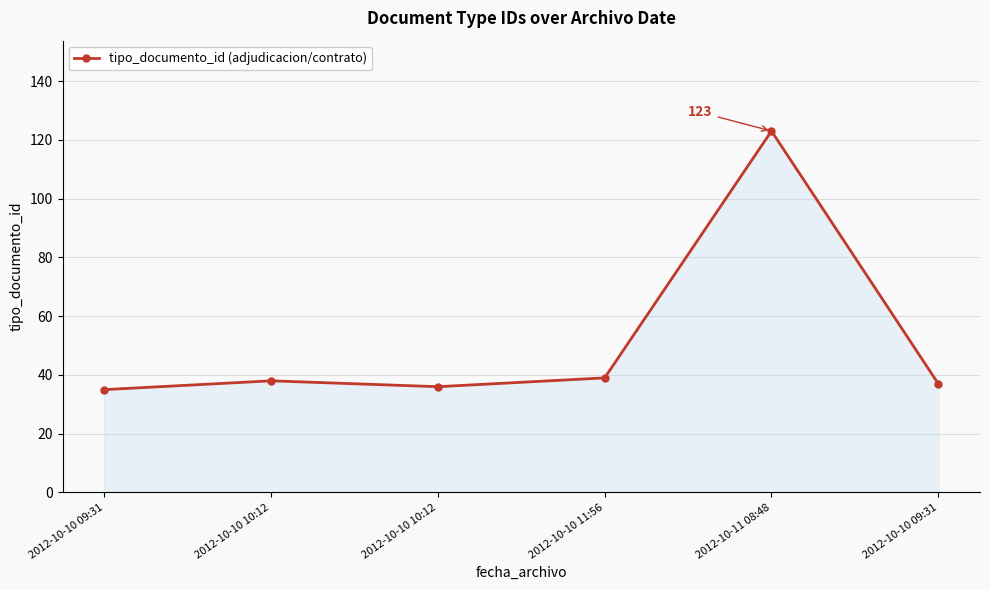

Where is the data nearest to the value 79?

2012-10-10 11:56